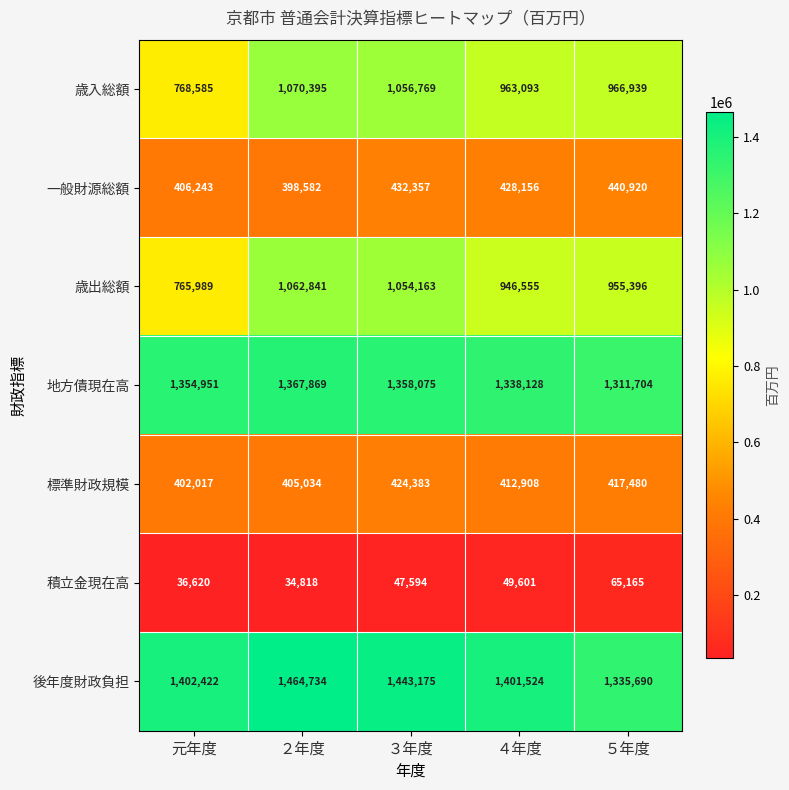

At which label does 一般財源総額 first exceed 428156?

３年度